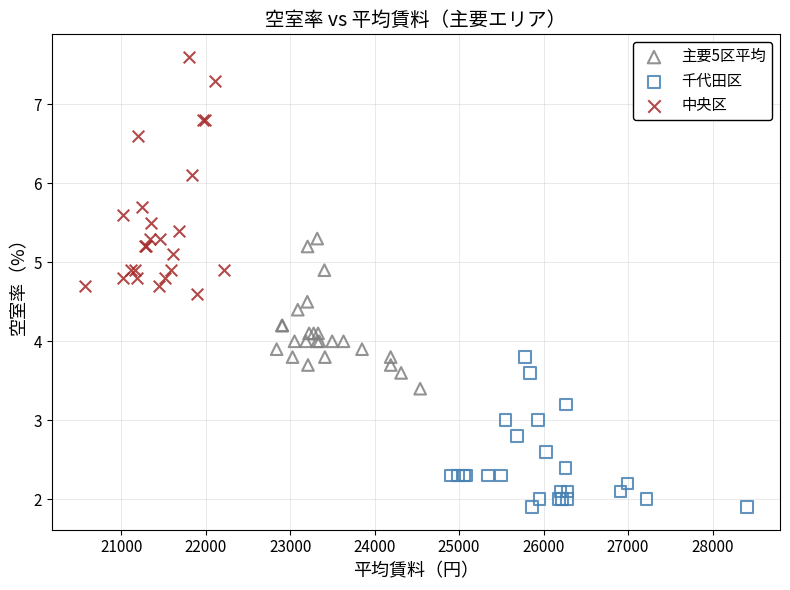

Which series reaches the minimum Y coordinate?

千代田区